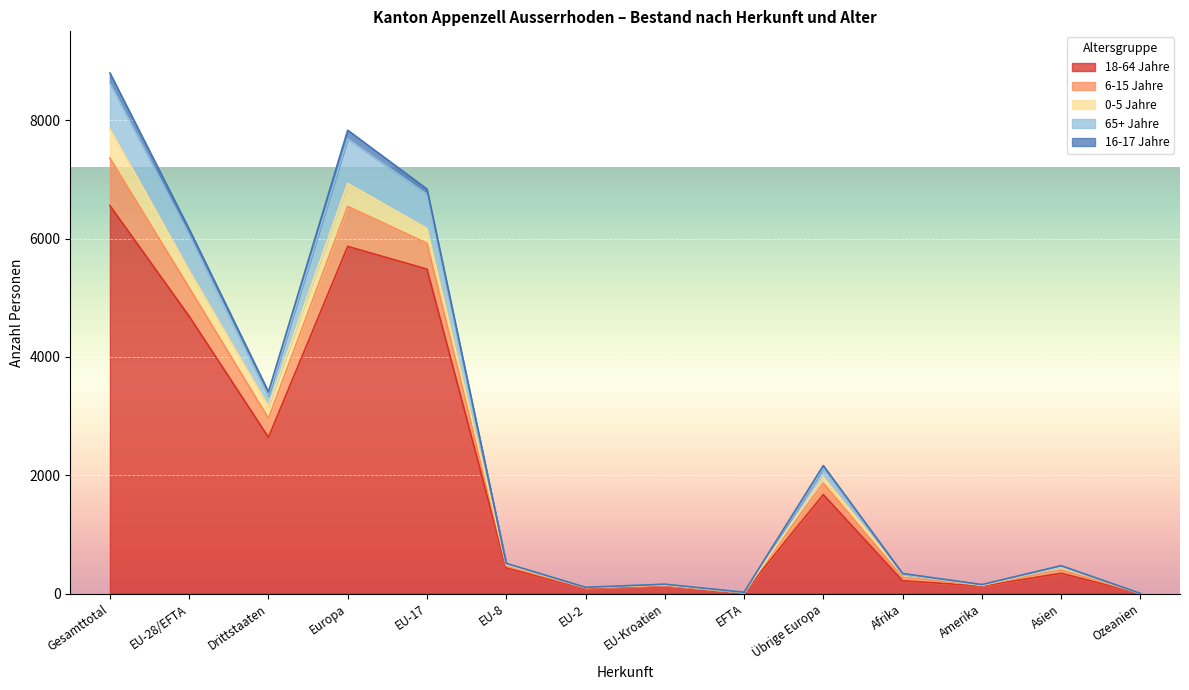

Where is the first local maximum for 18-64 Jahre?

Europa